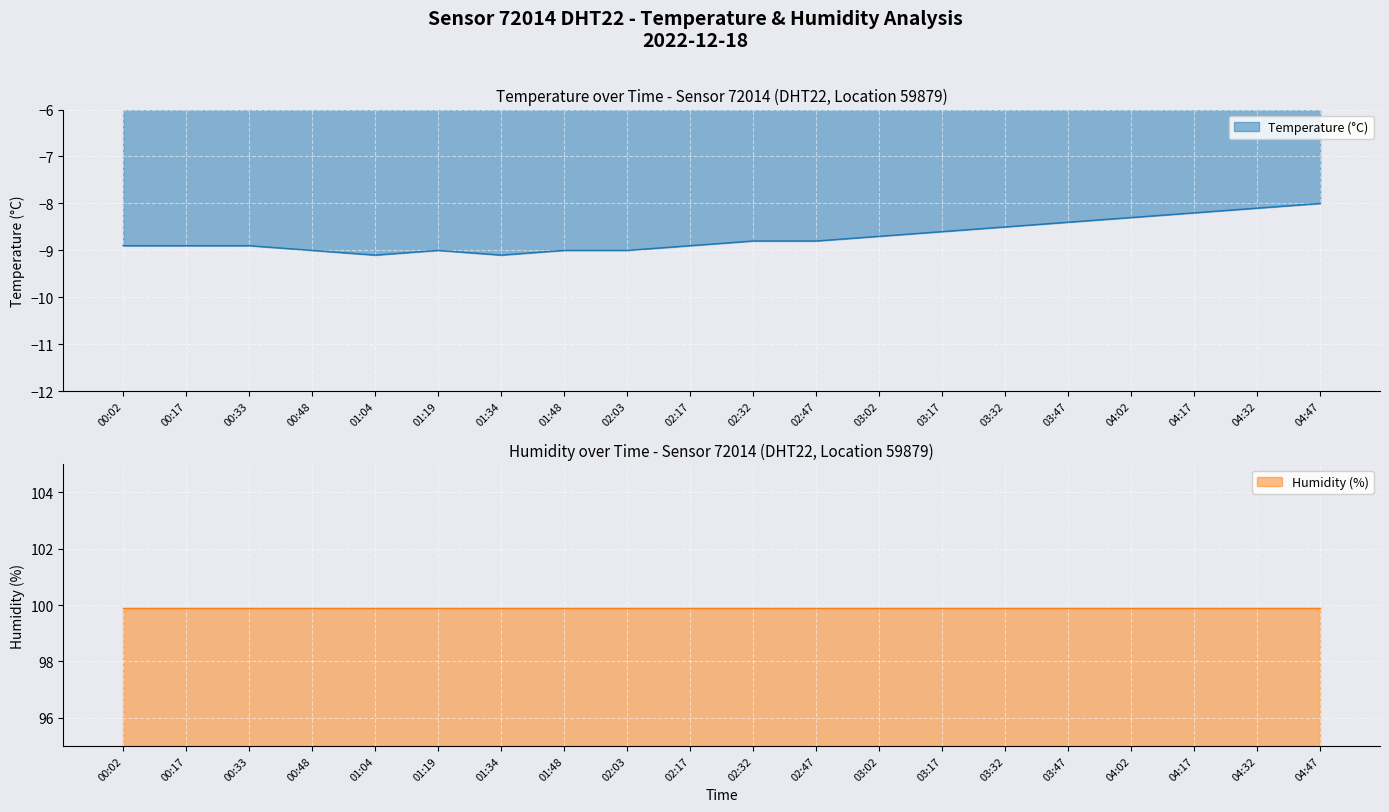

Does the chart display data point markers on the line(s)?

No